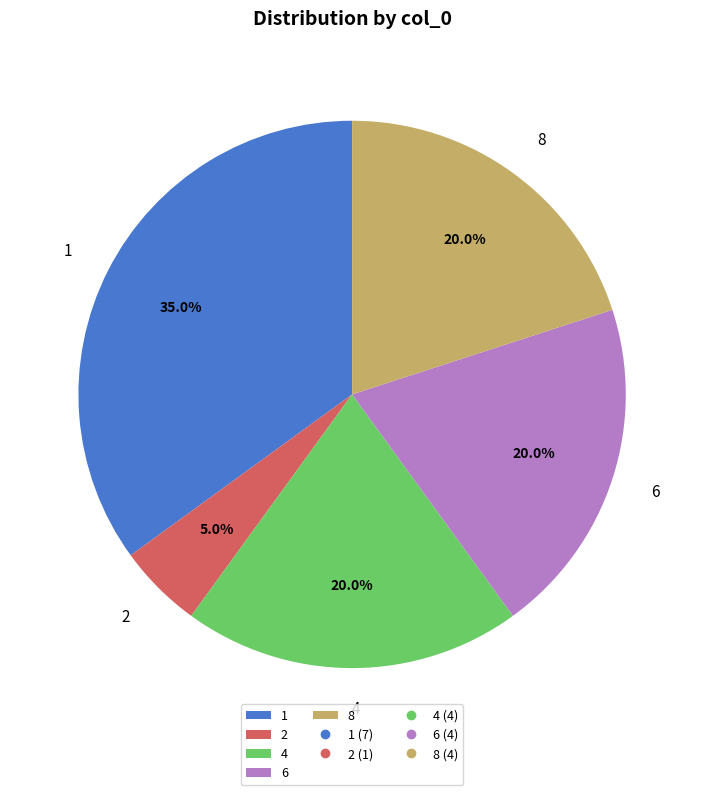

To the nearest percent, what portion does 1 represent?

35%